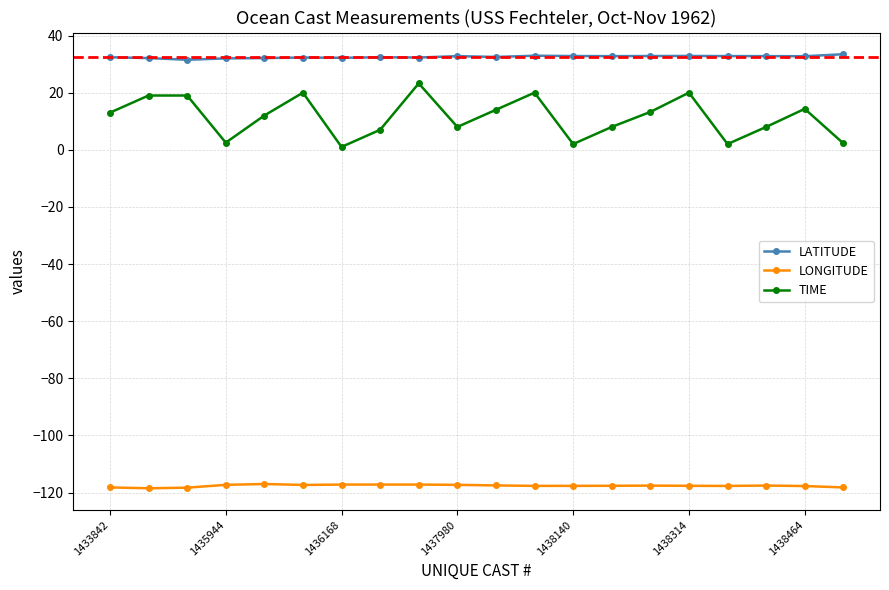

What are all the series names shown in the legend?

LATITUDE, LONGITUDE, TIME